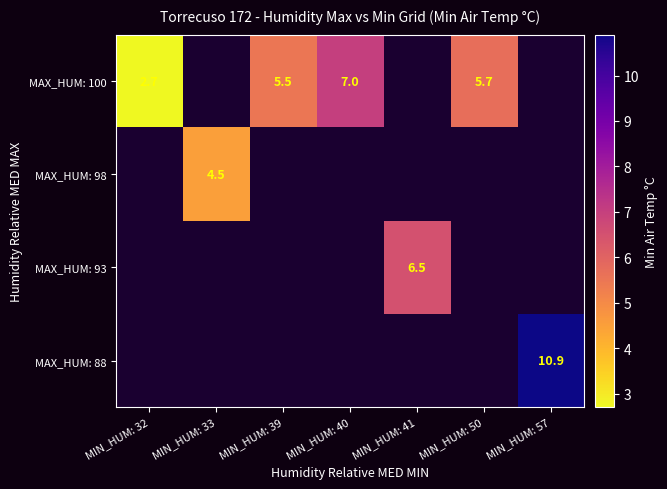

The MAX_HUM: 93 series shows 6.5 at MIN_HUM: 41. True or false?

True